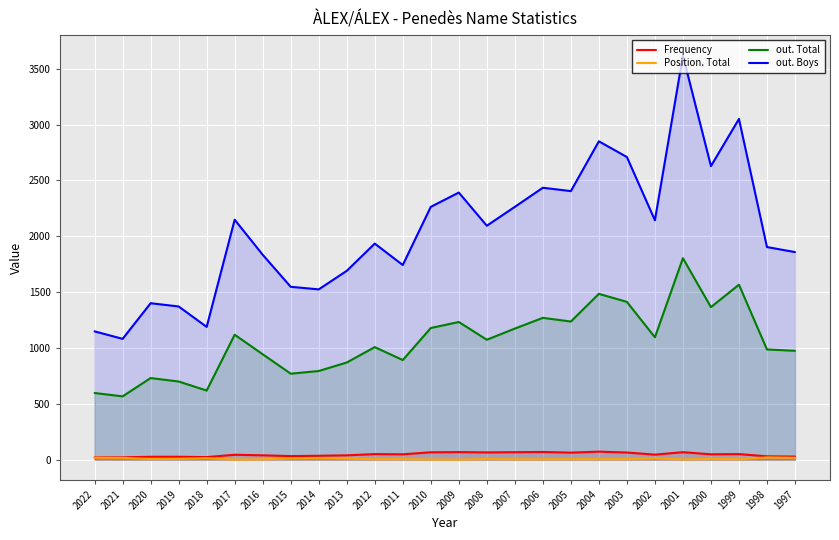

List the labels in order of out. Boys value, smallest first.

2021, 2022, 2018, 2019, 2020, 2014, 2015, 2013, 2011, 2016, 1997, 1998, 2012, 2008, 2002, 2017, 2010, 2007, 2009, 2005, 2006, 2000, 2003, 2004, 1999, 2001